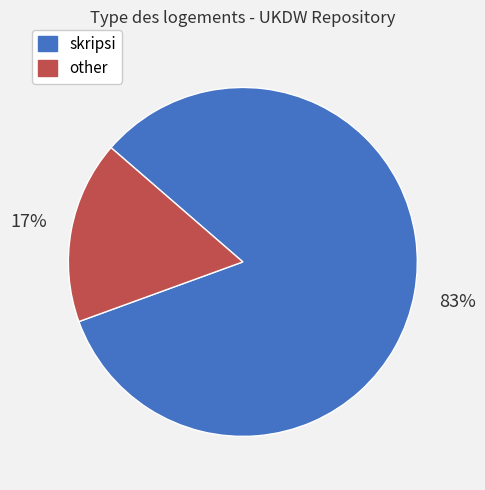

Is it true that other is 17% of the pie?

True